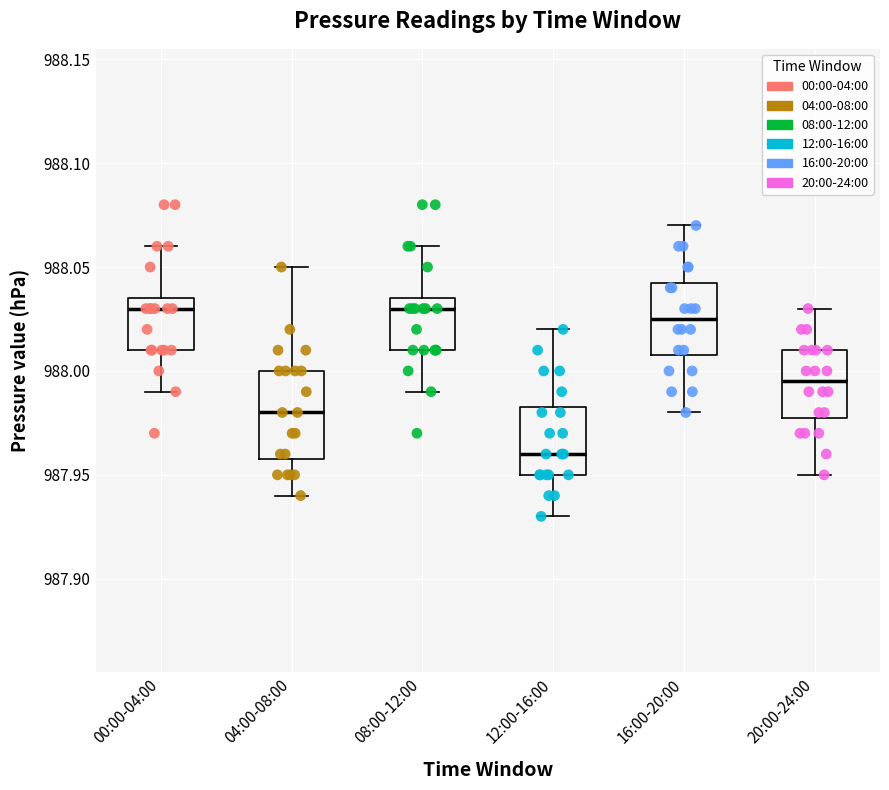

Where does the median line of the box for 12:00-16:00 sit on the y-axis? The values are not printed on the chart, so give them approximately, as read against the axis.

987.960